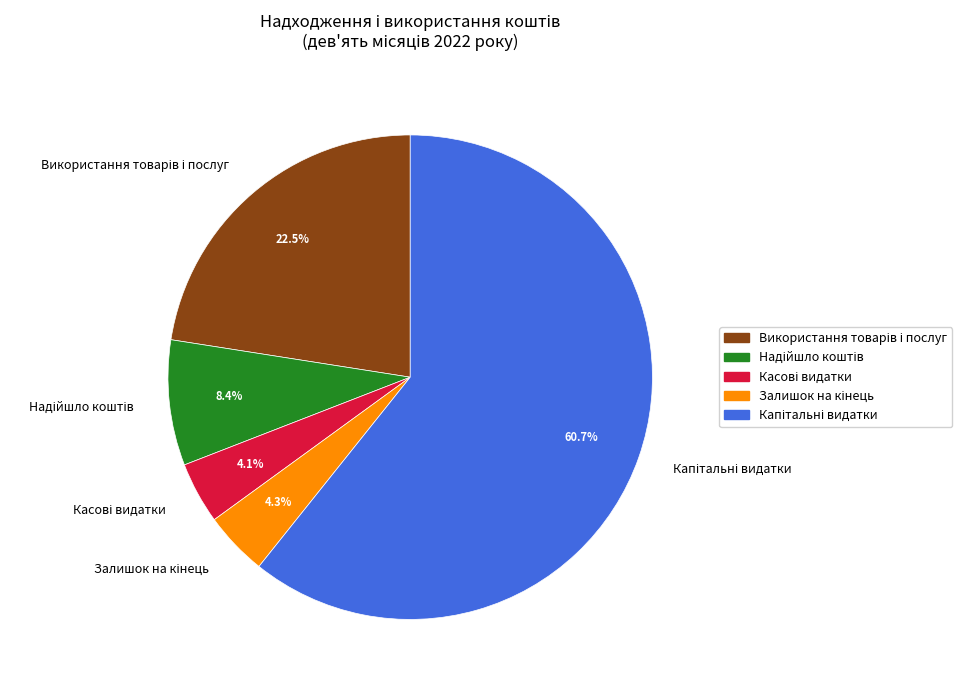

Is the sum of Надійшло коштів and Залишок на кінець greater than half?

No